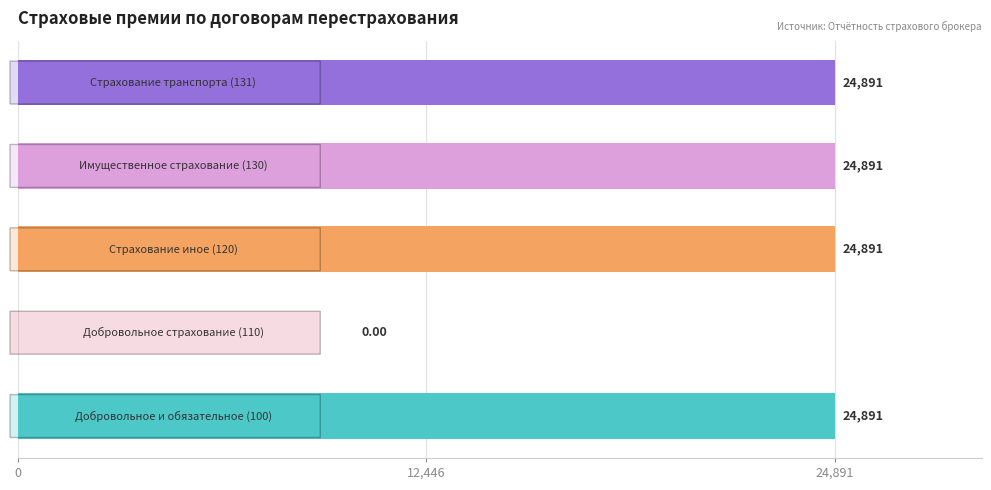

What is the sum of all values?

99564